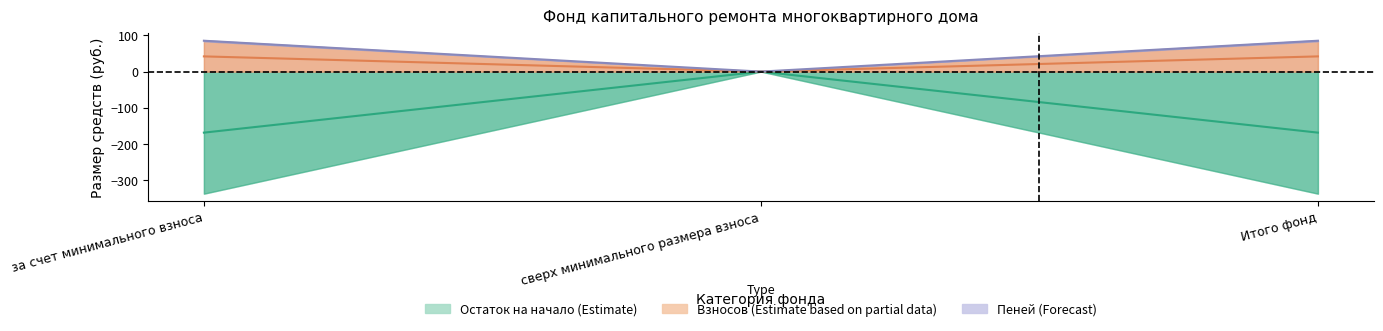

What is the sum of the Остаток на начало values at сверх минимального размера взноса and за счет минимального взноса?

-168.7